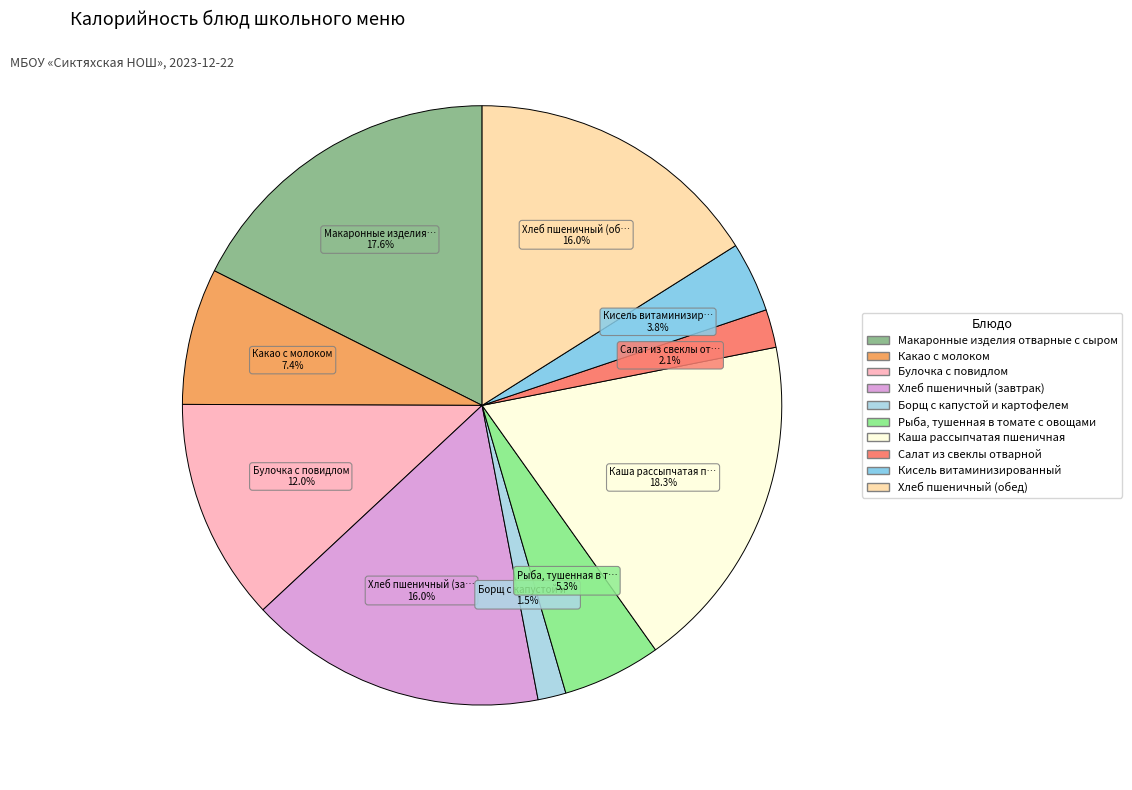

How many segments does this pie chart have?

10